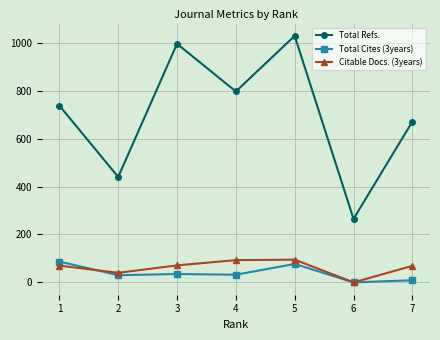

Rank the series at 5 from highest to lowest value.

Total Refs., Citable Docs. (3years), Total Cites (3years)